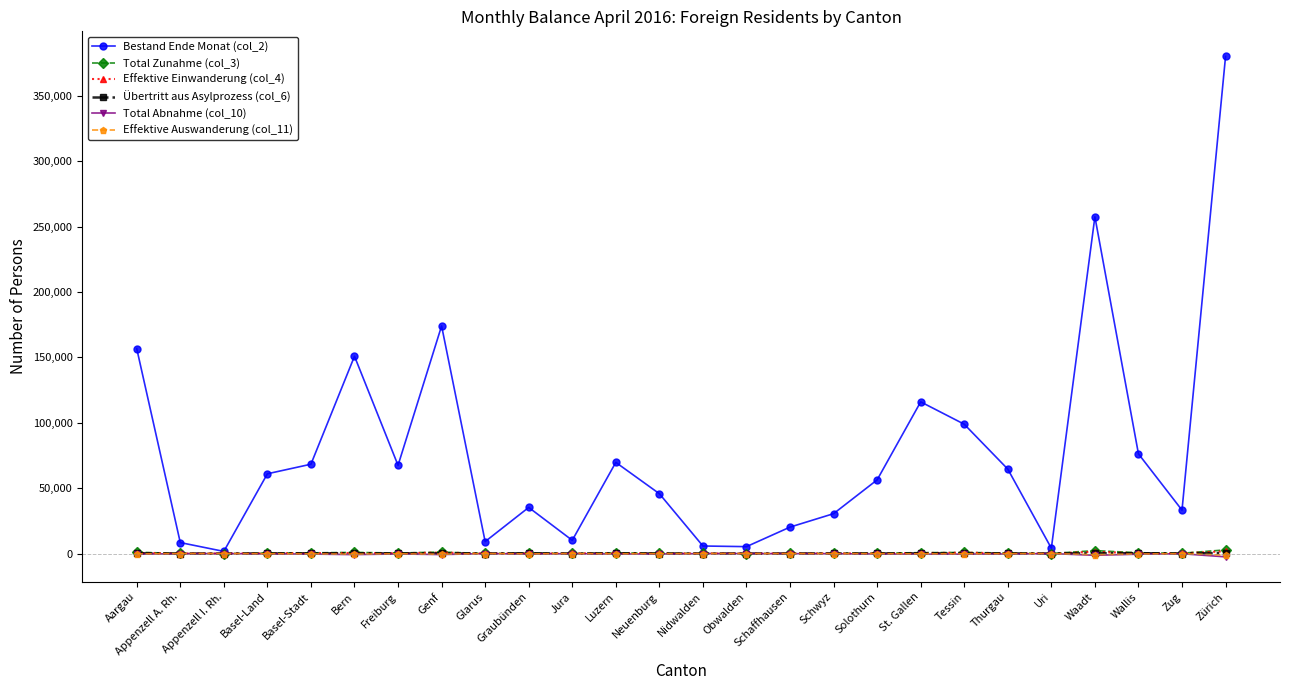

True or false: Bestand Ende Monat (col_2) has a value of 14093 at Luzern.

False